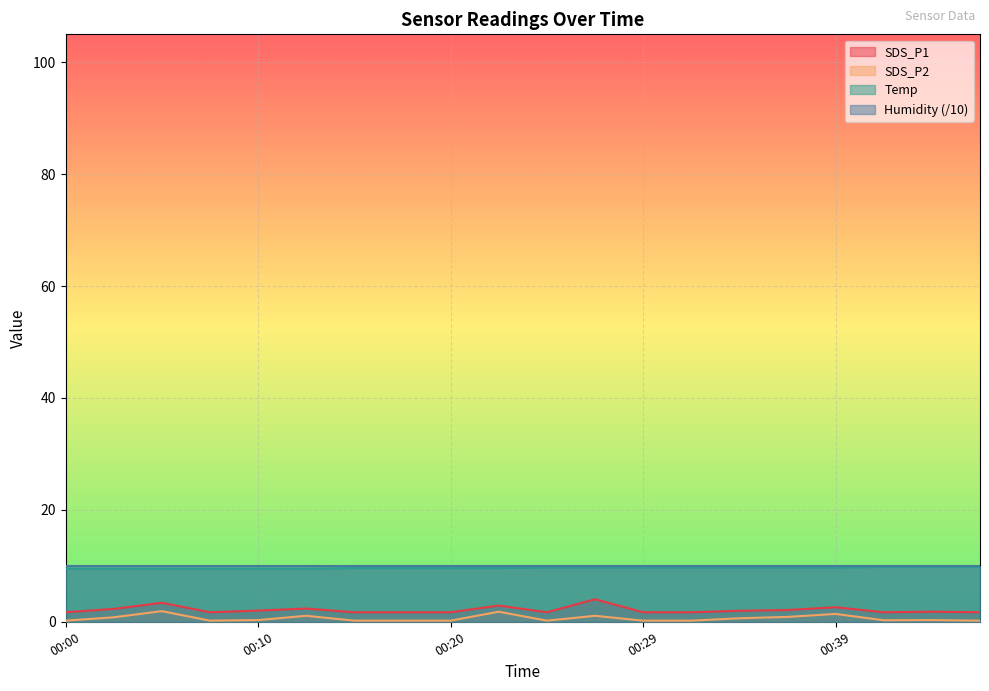

What is the sum of all Temp values?

192.7